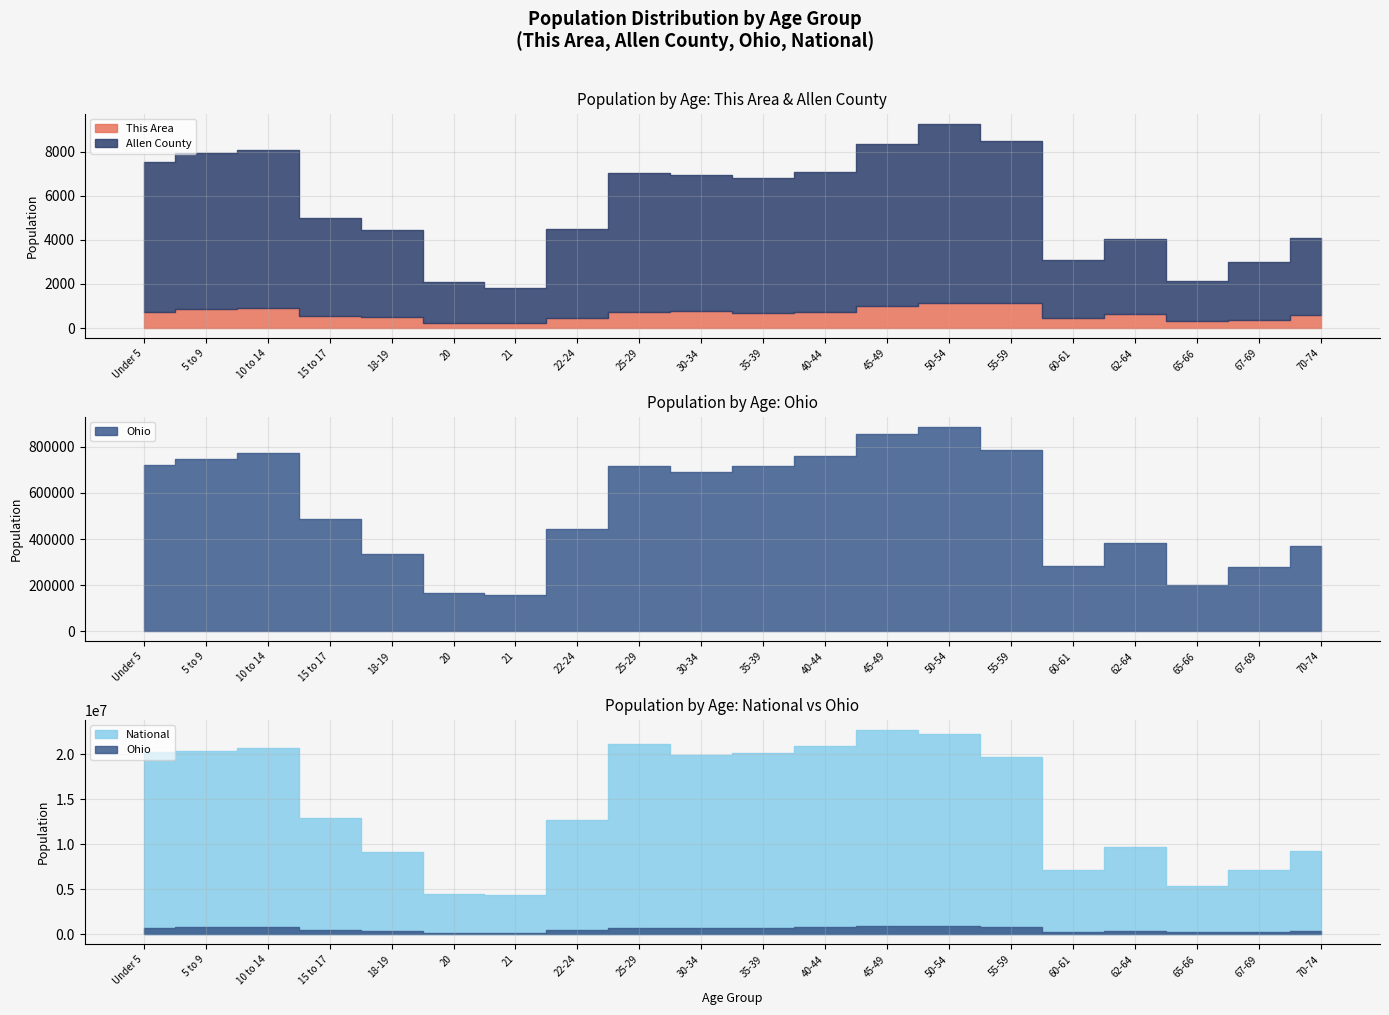

Rank the series by their maximum value, from highest to lowest.

National, Ohio, Allen County, This Area